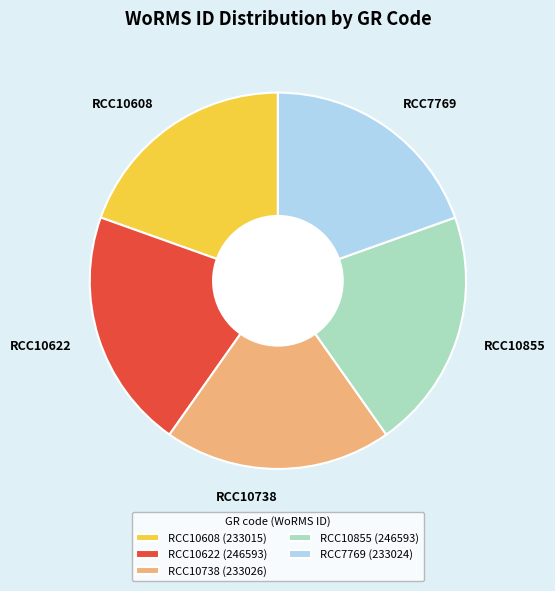

Is RCC10622 the majority of the pie?

No